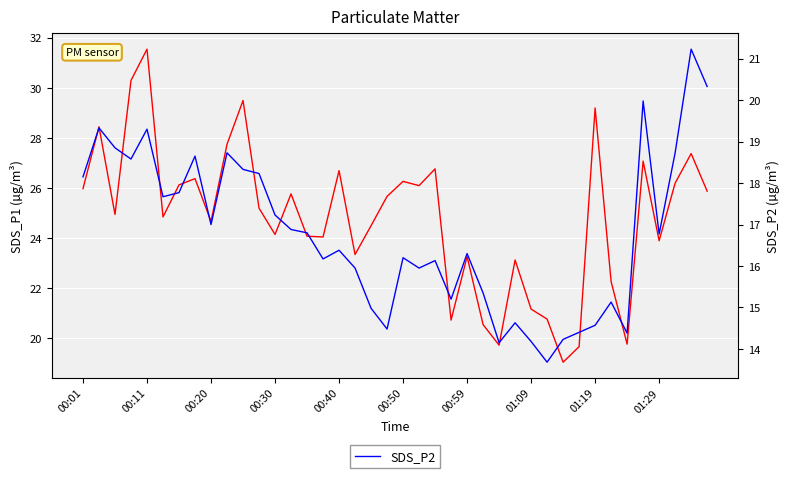

How many interior local valleys does the SDS_P1 series have?

12